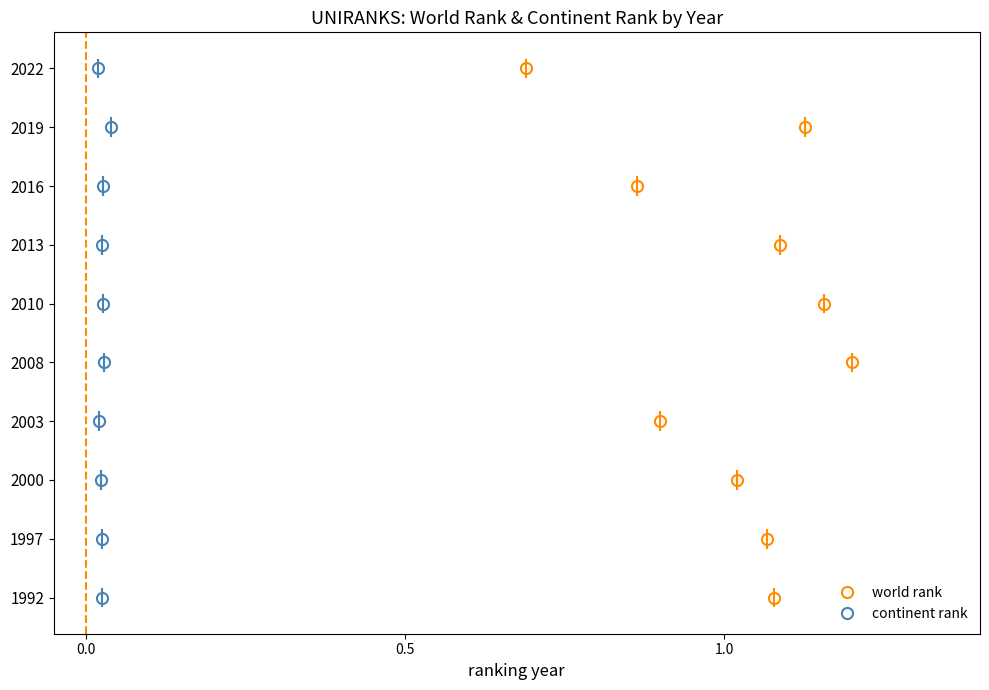

Rank the series at 1.0 from highest to lowest value.

world rank, continent rank